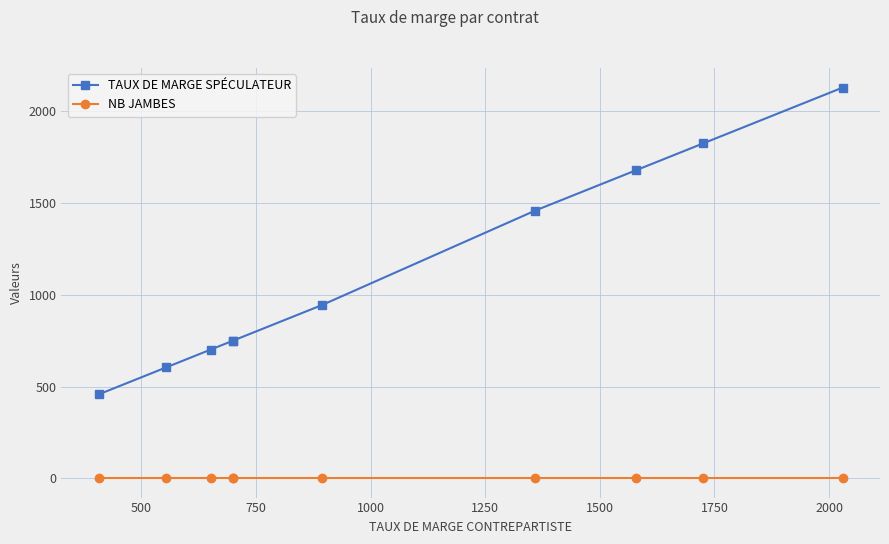

What is the average value of the TAUX DE MARGE SPÉCULATEUR series?

1130